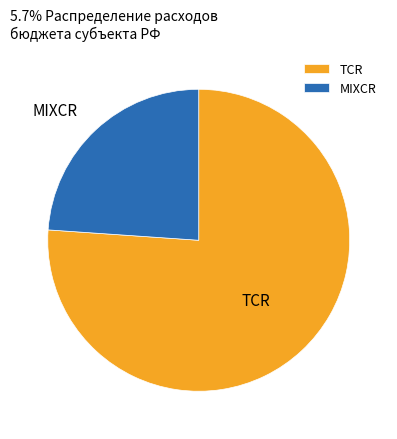

How many slices are in this pie chart?

2